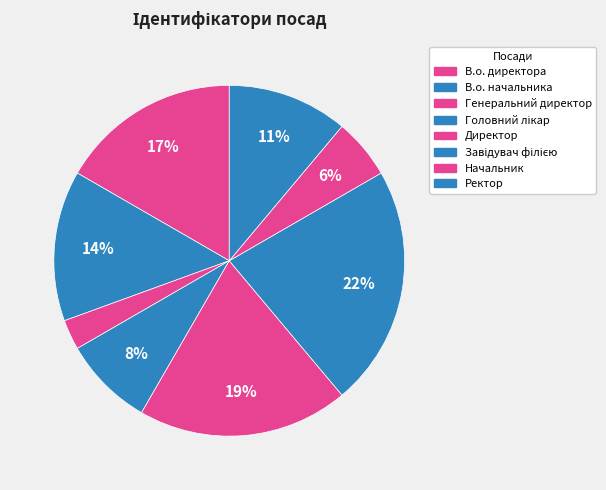

To the nearest percent, what is the difference between the Головний лікар and Директор slice percentages?

11%